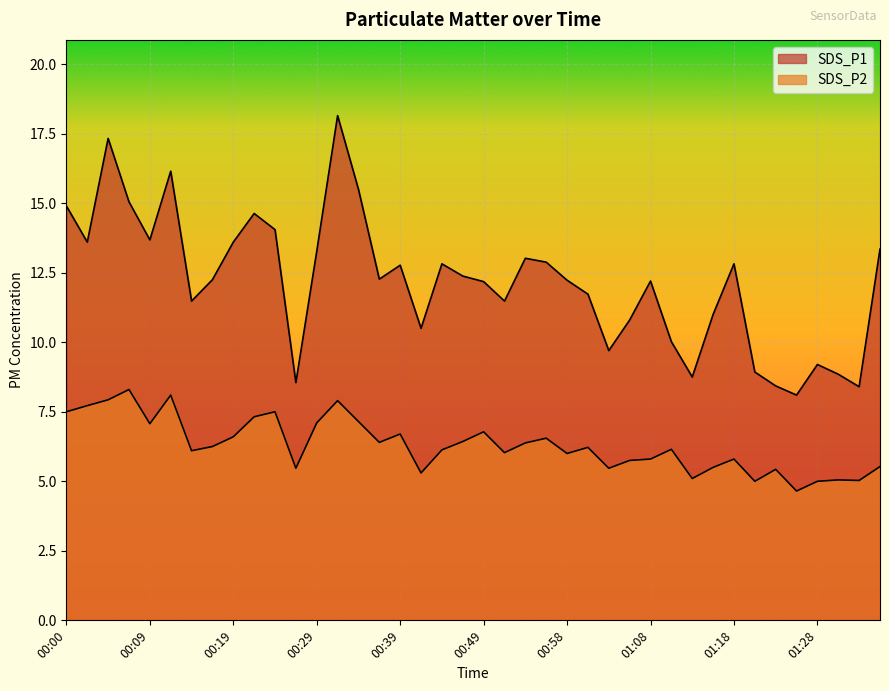

Which has a higher value, 01:28 or 00:12?

00:12